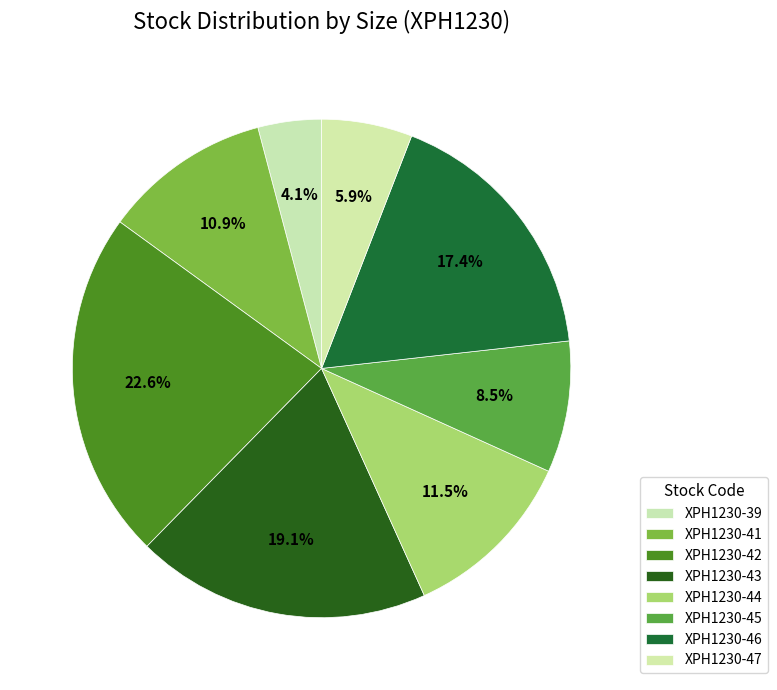

Which category has the biggest portion of the pie?

XPH1230-42